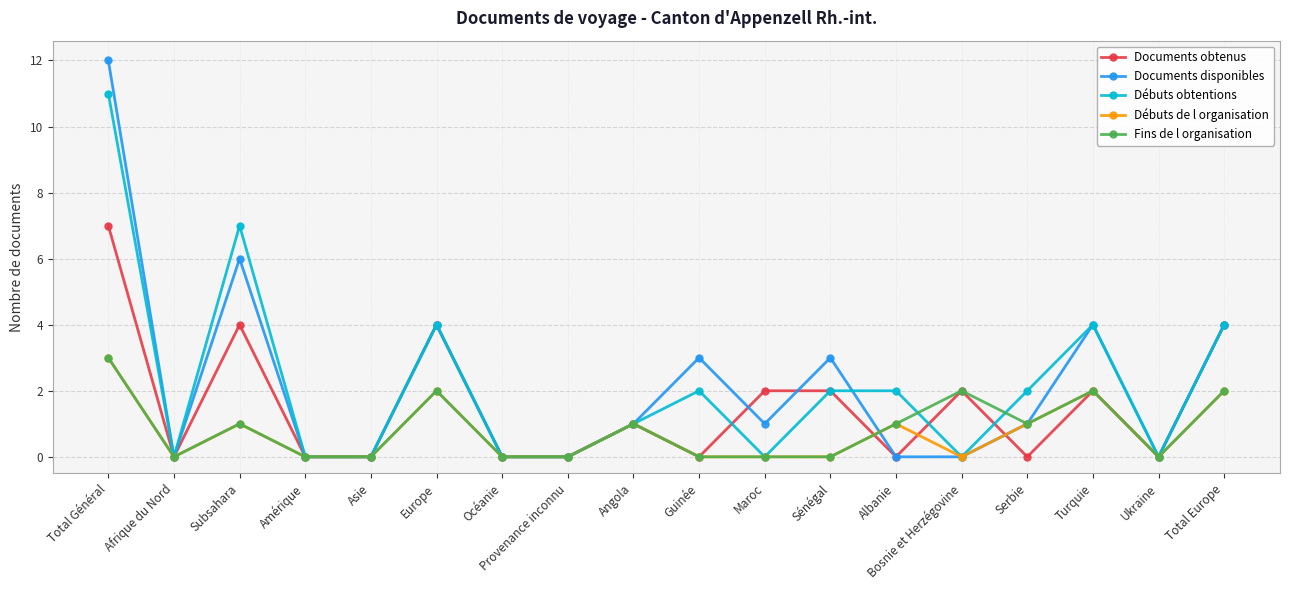

Is the value of Documents disponibles at Sénégal greater than the value of Débuts de l organisation at Asie?

Yes